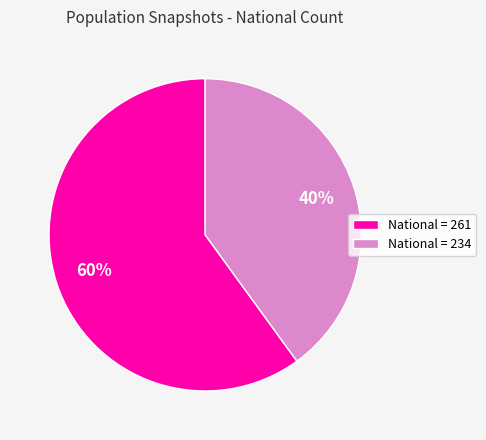

Is National = 261 the majority of the pie?

Yes